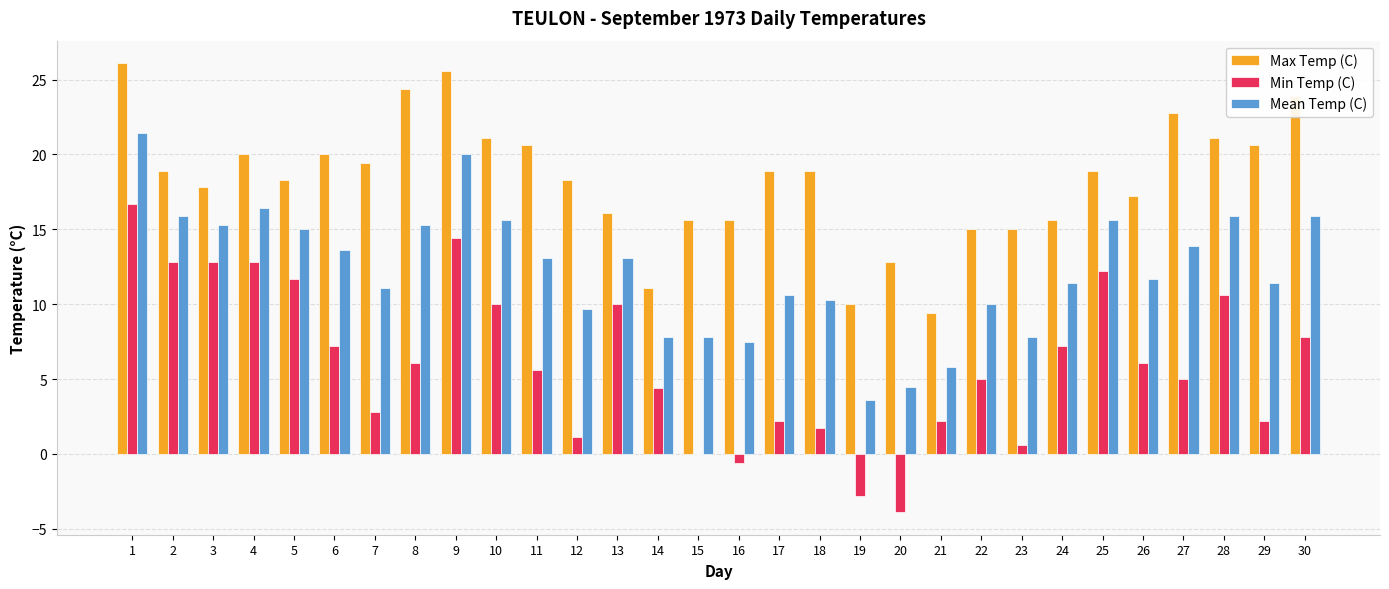

What is the average value of the Mean Temp (C) series?

12.2